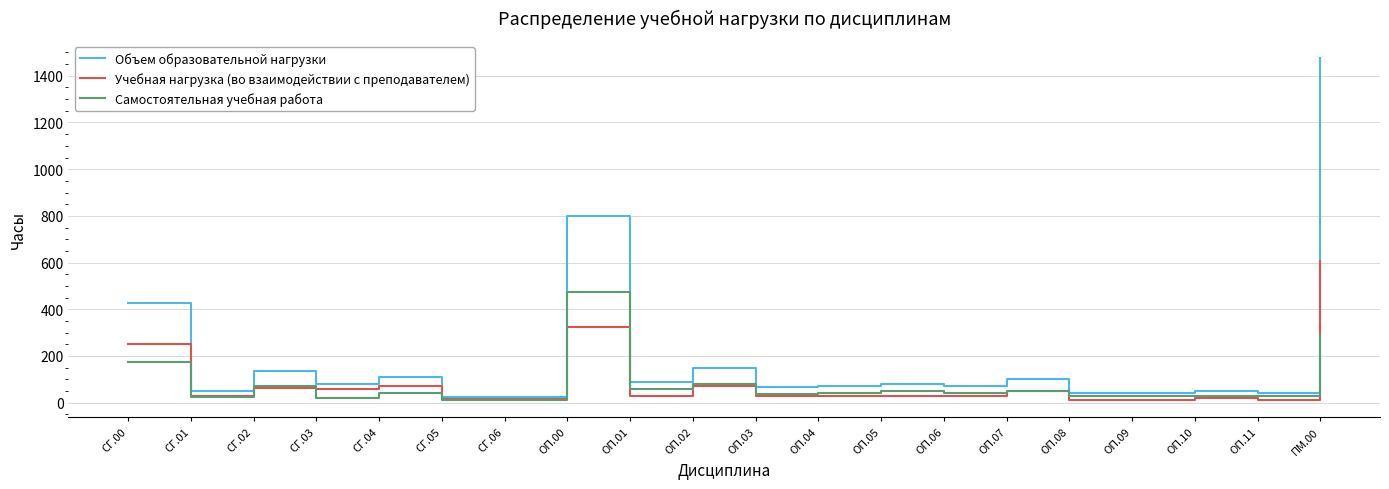

What are all the series names shown in the legend?

Объем образовательной нагрузки, Учебная нагрузка (во взаимодействии с преподавателем), Самостоятельная учебная работа